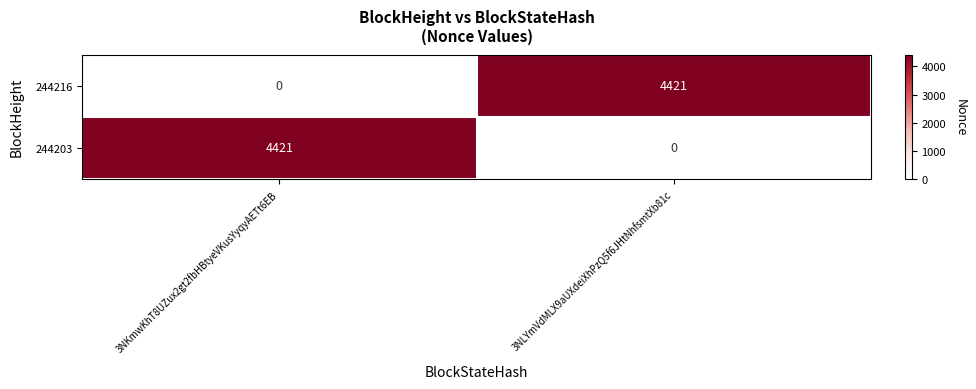

The value of 244216 at 3NLYmVdMLX9aUXdeiXhPzQ5f6JHtNhfsmtXb81c is 1815. True or false?

False